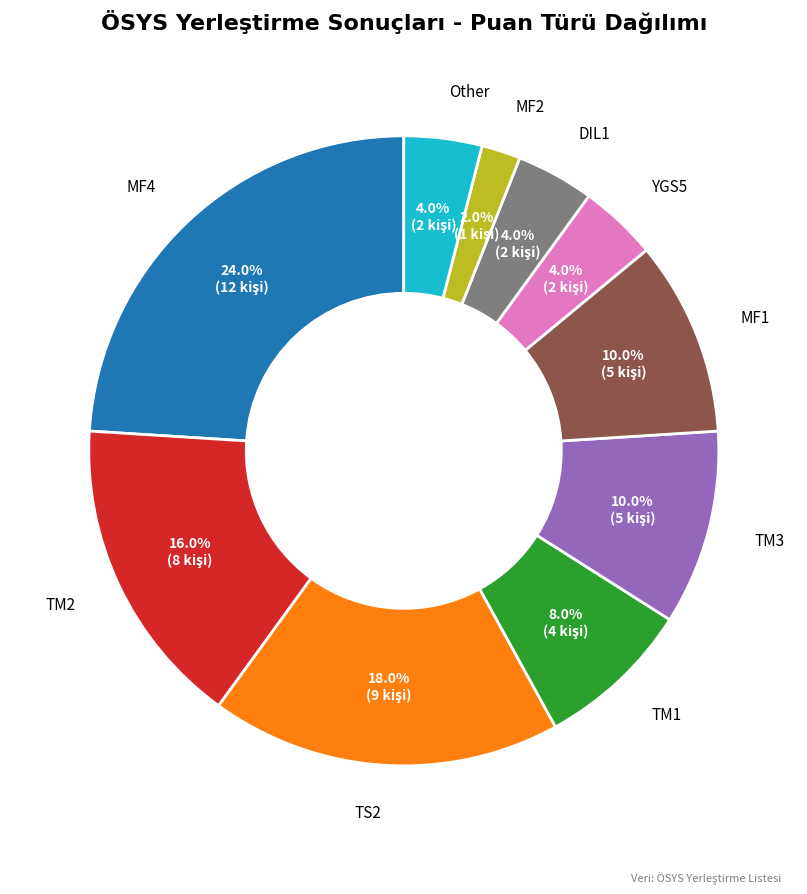

Does DIL1 represent more than half of the total?

No